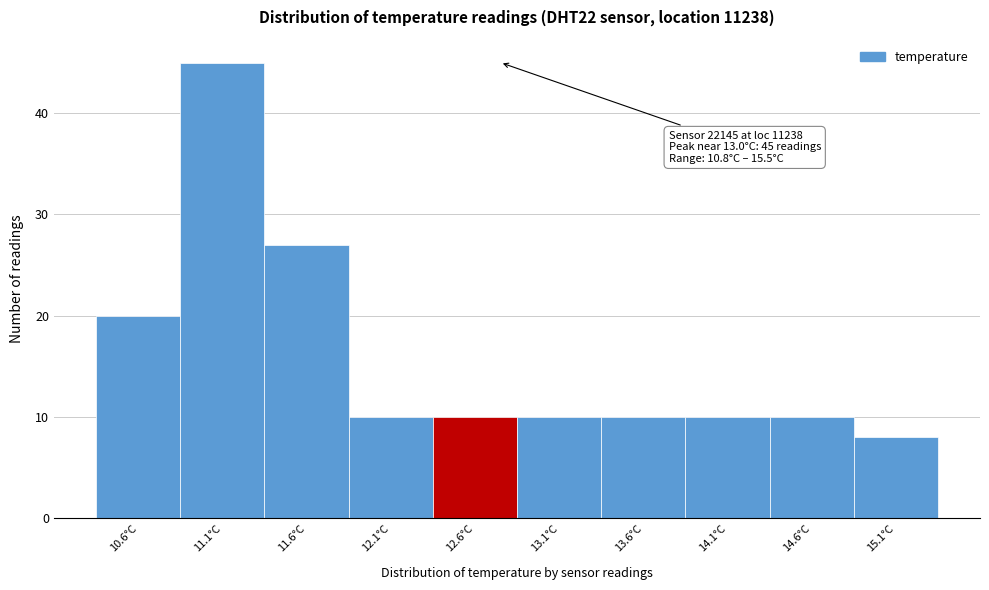

Reading left to right, what are all the values shown in this chart?

20	45	27	10	10	10	10	10	10	8